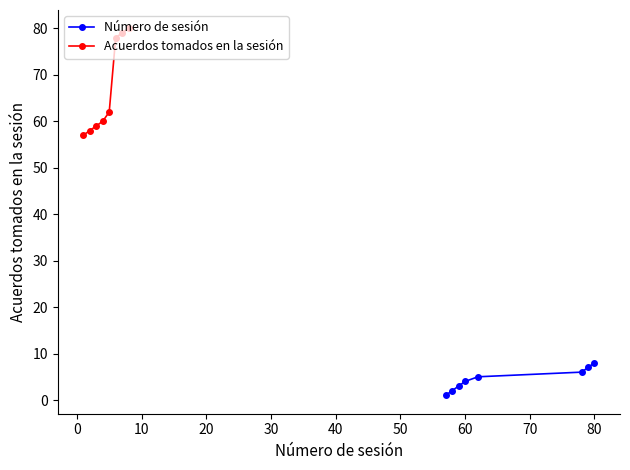

What is the lowest value of the Número de sesión series?

1